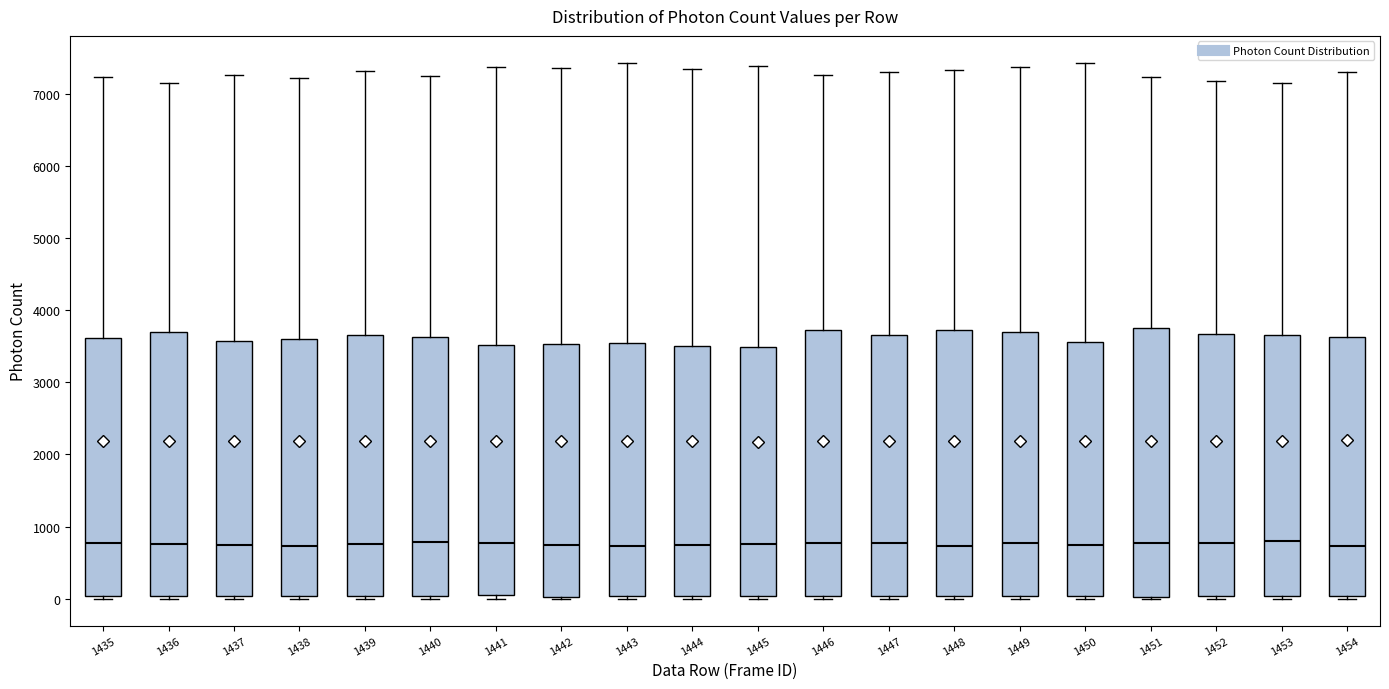

Reading left to right, transcribe this box plot: for each box, give where its median line is, the range the box spans, and where its two whiskers end, as read against the y-axis. The values are not printed on the chart, so give them approximately, as read against the axis.

1435: median 800, box 0 to 3600, whiskers 0 (just below the box's lower edge) to 7200
1436: median 800, box 0 to 3700, whiskers 0 (just below the box's lower edge) to 7100
1437: median 800, box 0 to 3600, whiskers 0 (just below the box's lower edge) to 7300
1438: median 700, box 0 to 3600, whiskers 0 (just below the box's lower edge) to 7200
1439: median 800, box 0 to 3700, whiskers 0 (just below the box's lower edge) to 7300
1440: median 800, box 0 to 3600, whiskers 0 (just below the box's lower edge) to 7300
1441: median 800, box 0 to 3500, whiskers 0 (just below the box's lower edge) to 7400
1442: median 700, box 0 to 3500, whiskers 0 to 7400
1443: median 700, box 0 to 3500, whiskers 0 (just below the box's lower edge) to 7400
1444: median 800, box 0 to 3500, whiskers 0 (just below the box's lower edge) to 7300
1445: median 800, box 0 to 3500, whiskers 0 (just below the box's lower edge) to 7400
1446: median 800, box 0 to 3700, whiskers 0 (just below the box's lower edge) to 7300
1447: median 800, box 0 to 3700, whiskers 0 (just below the box's lower edge) to 7300
1448: median 700, box 0 to 3700, whiskers 0 (just below the box's lower edge) to 7300
1449: median 800, box 0 to 3700, whiskers 0 (just below the box's lower edge) to 7400
1450: median 700, box 0 to 3600, whiskers 0 (just below the box's lower edge) to 7400
1451: median 800, box 0 to 3800, whiskers 0 to 7200
1452: median 800, box 0 to 3700, whiskers 0 (just below the box's lower edge) to 7200
1453: median 800, box 0 to 3700, whiskers 0 (just below the box's lower edge) to 7200
1454: median 700, box 0 to 3600, whiskers 0 (just below the box's lower edge) to 7300